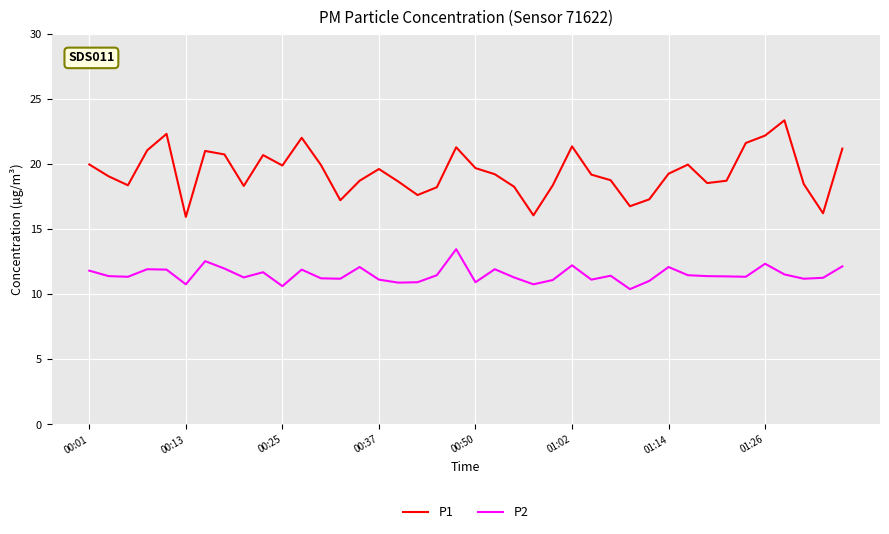

What is the difference between the second highest and minimum values in the P1 series?

6.4